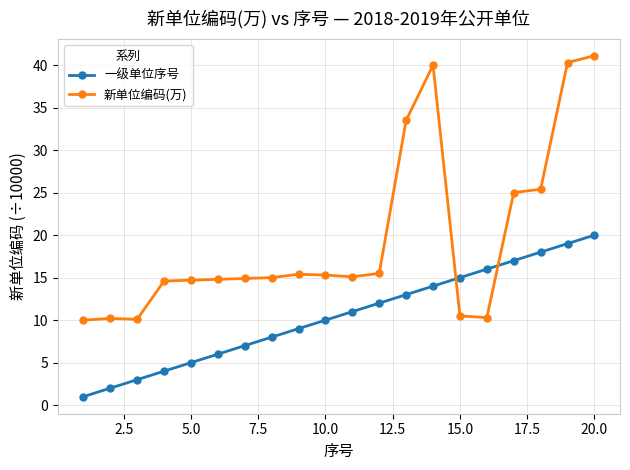

At how many categories does at least one series exceed 21?

6